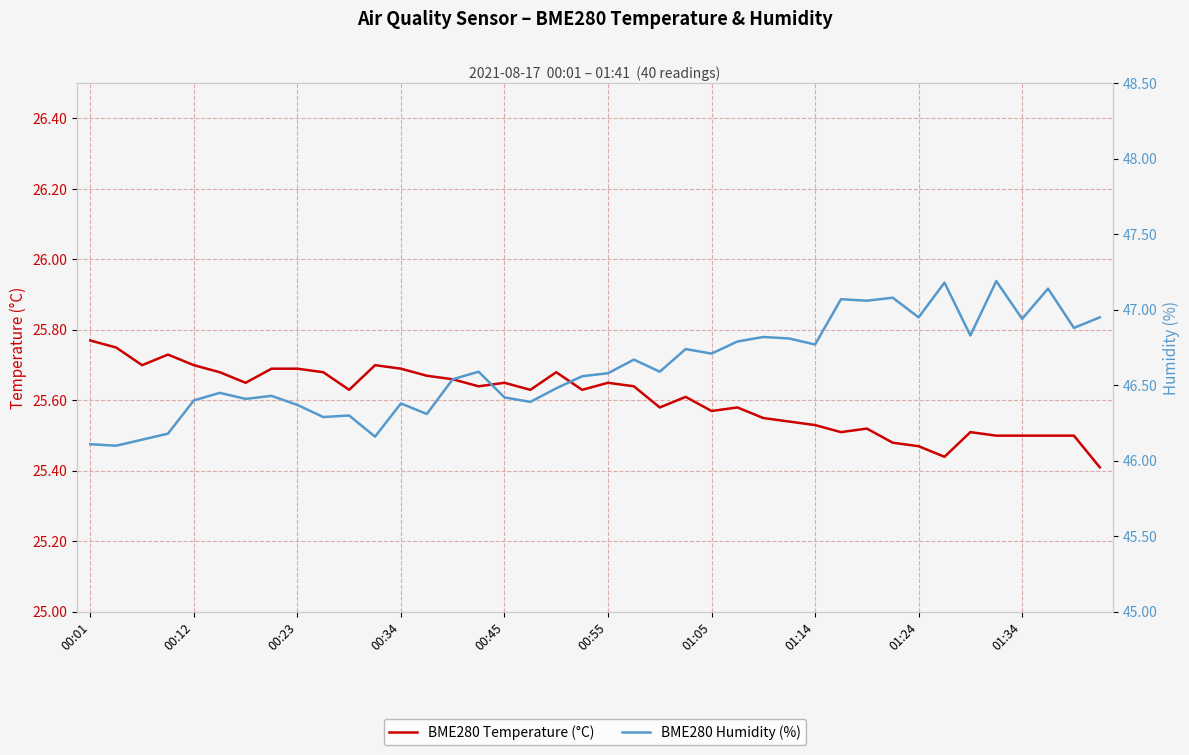

What is the sum of all BME280 Temperature (°C) values?

1024.2